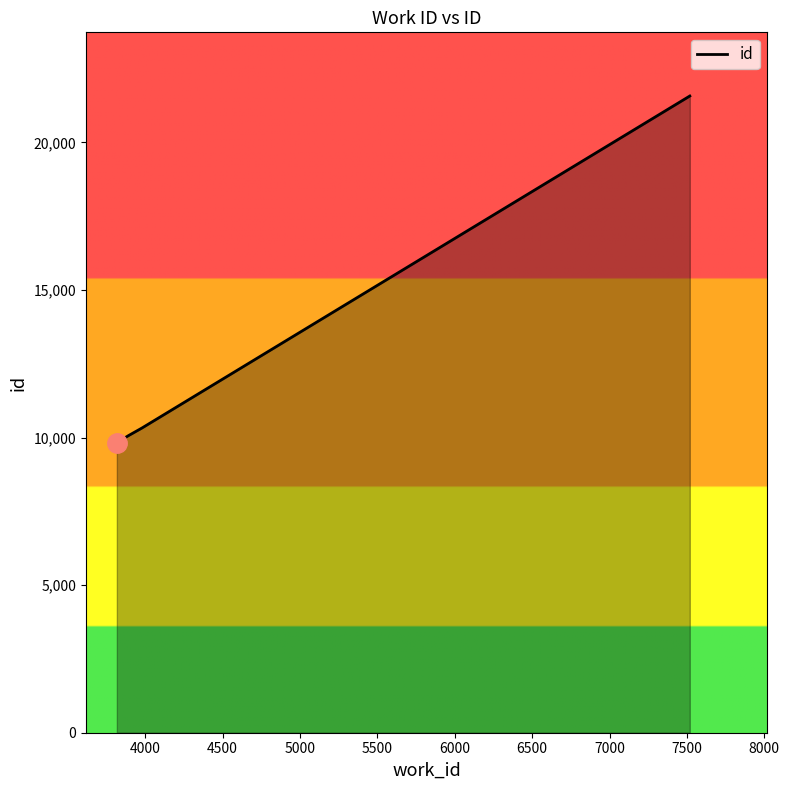

True or false: there are more than 2 points higher than both neighbors.

False